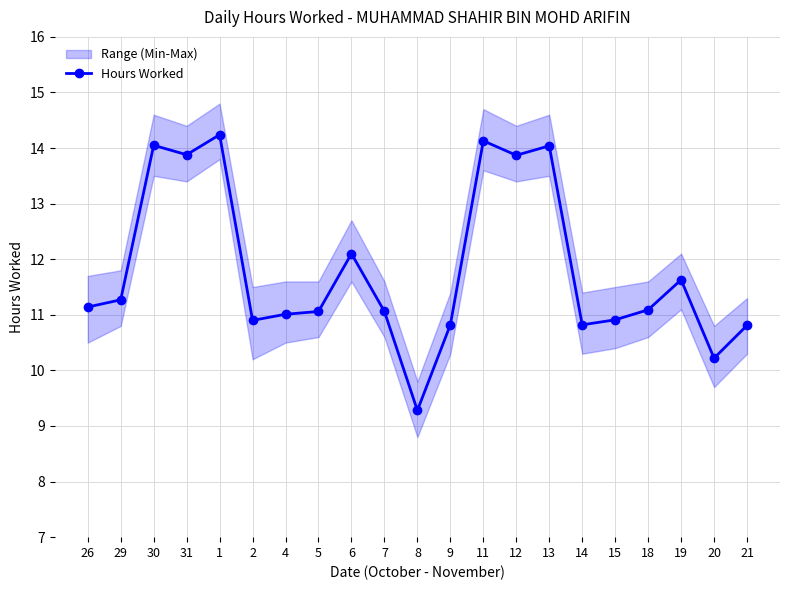

What is the greatest value displayed?

14.2